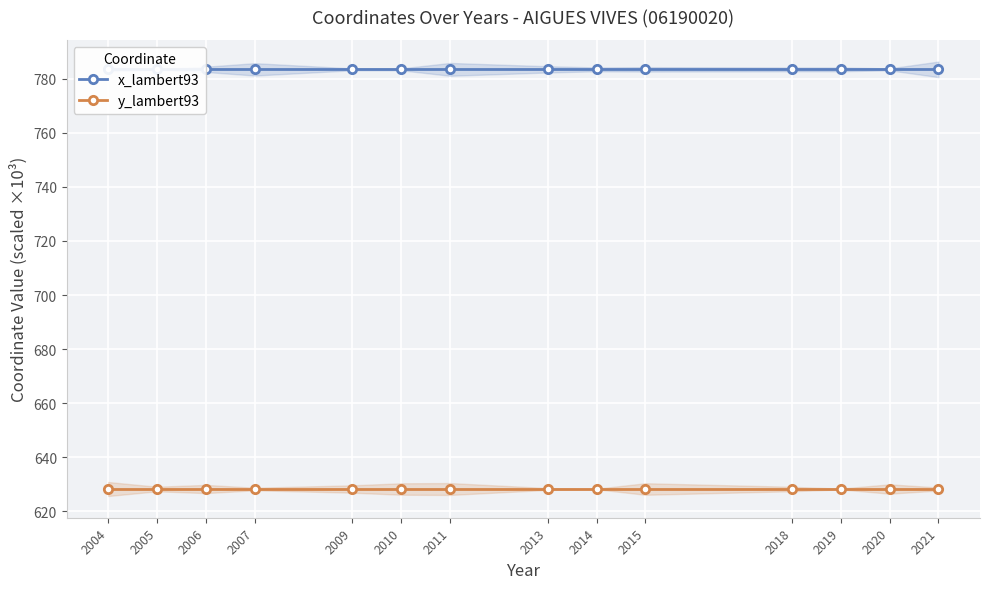

Is it true that y_lambert93 equals 872.8 at 2010?

False